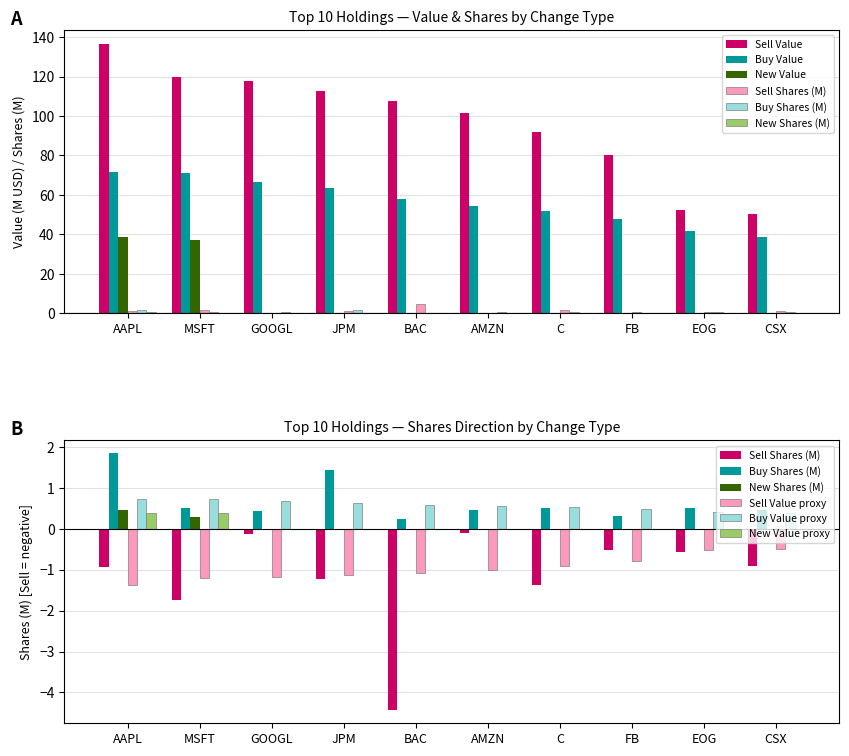

Rank the categories by Buy value from highest to lowest.

AAPL, MSFT, GOOGL, JPM, BAC, AMZN, C, FB, EOG, CSX